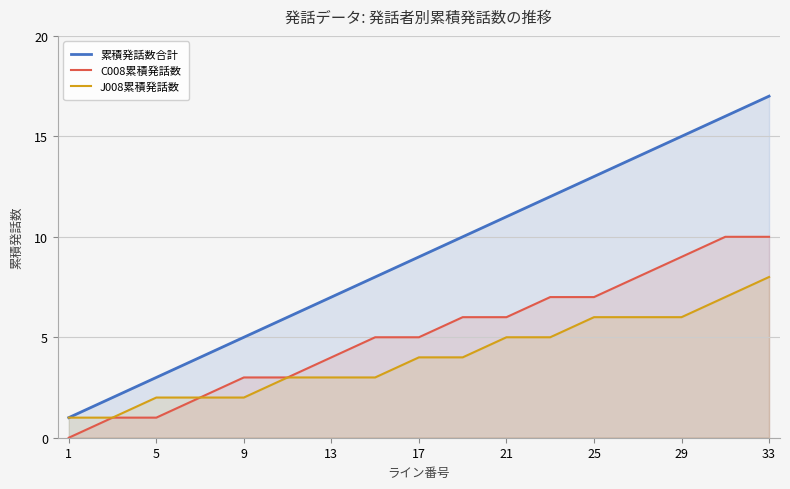

Which category has the lowest value in the C008累積発話数 series?

1